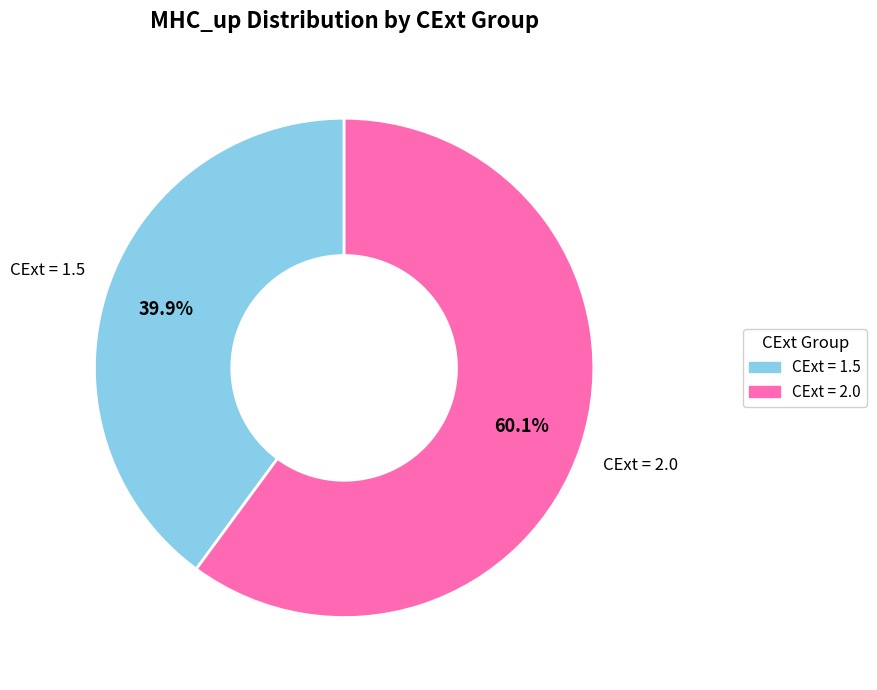

Is there any slice that represents more than half of the pie?

Yes